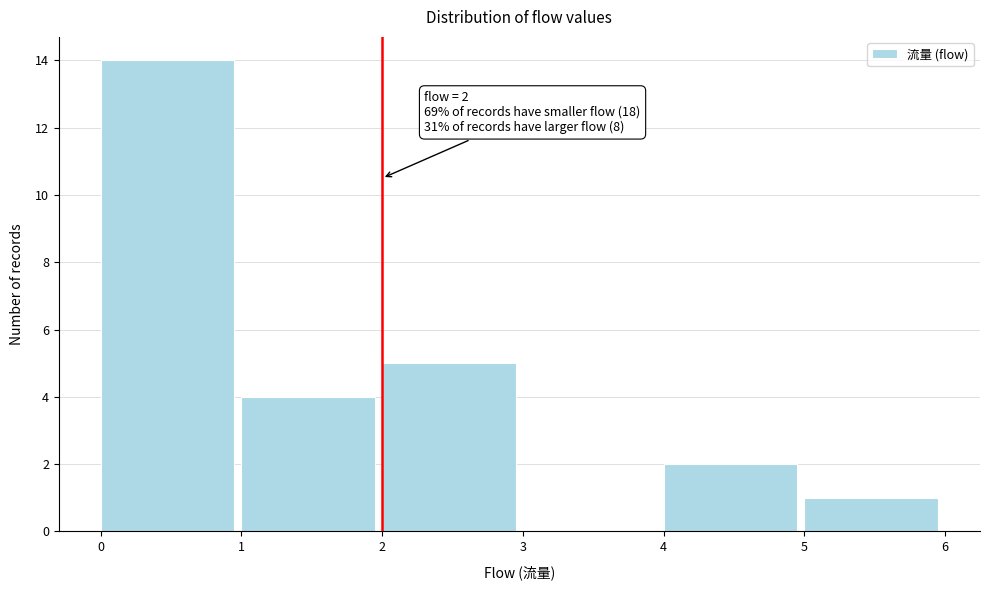

Which range on the x-axis has the tallest bar?

0 to 1